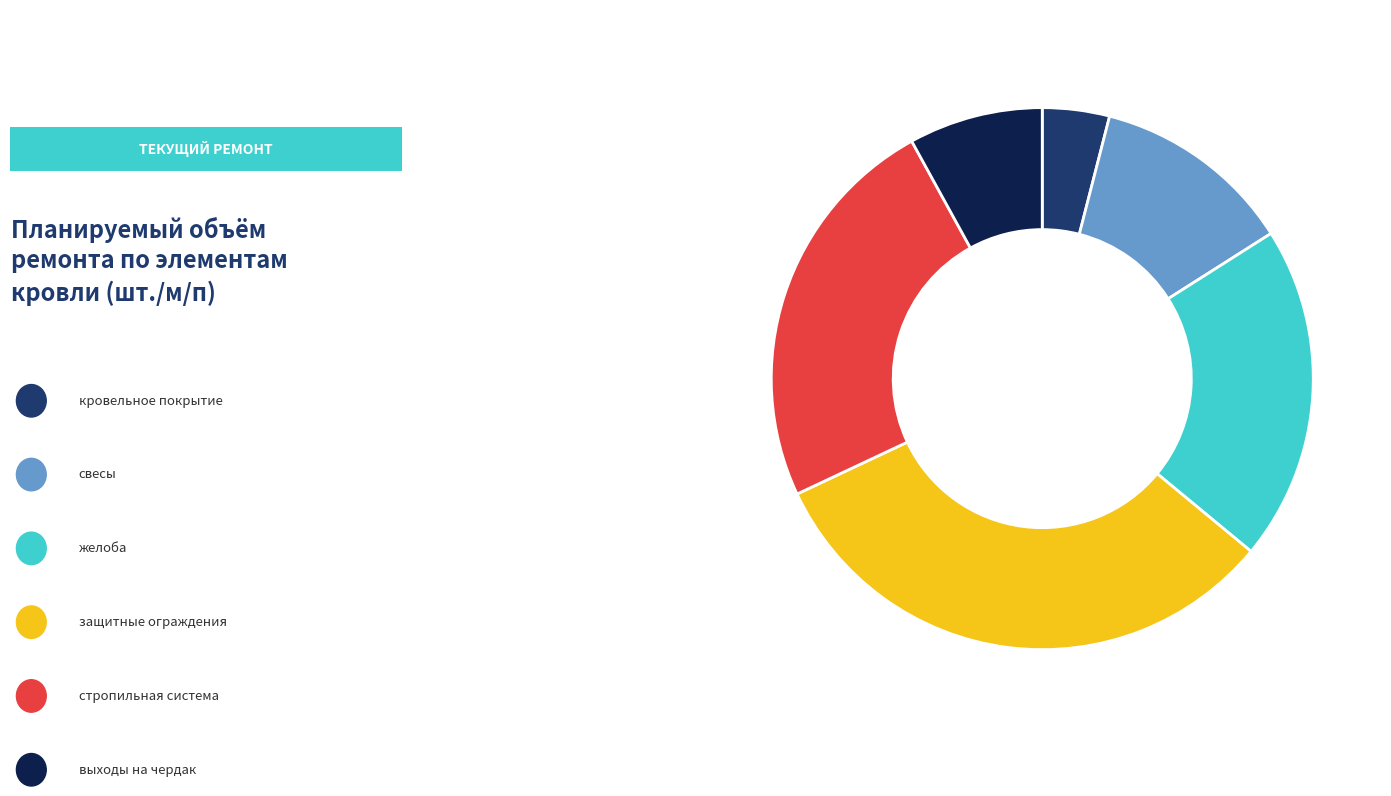

Does any single category account for the majority?

No